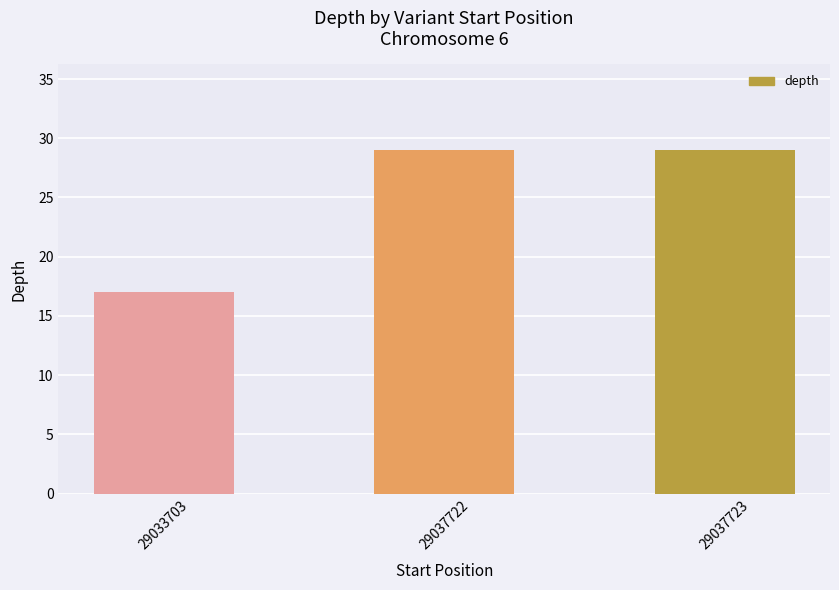

What is the difference between the values at 29033703 and 29037722?

12